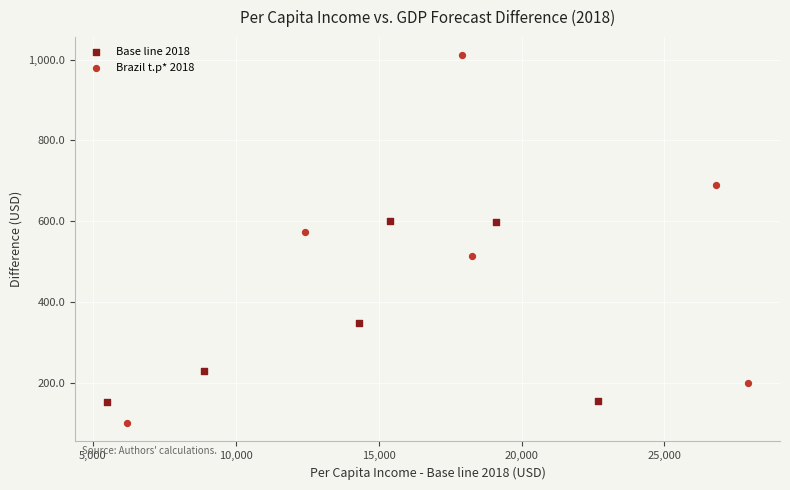

Which series contains the lowest Y value?

Brazil t.p* 2018